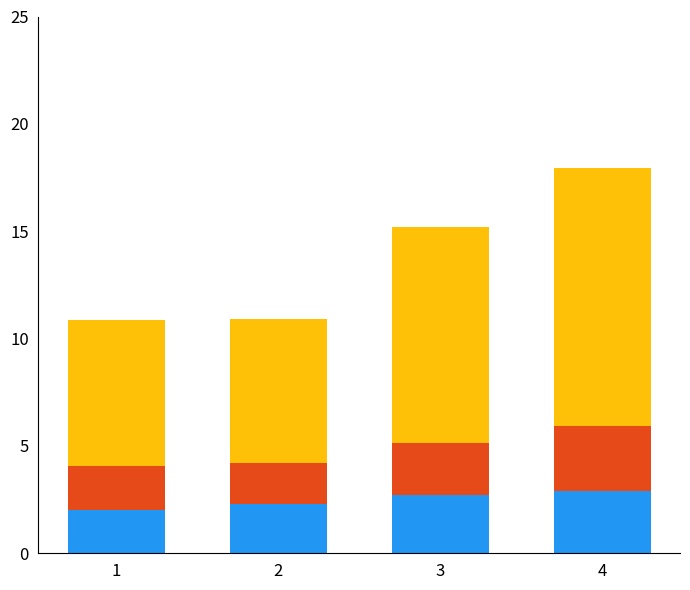

What is the total value across all series at 3?

15.2